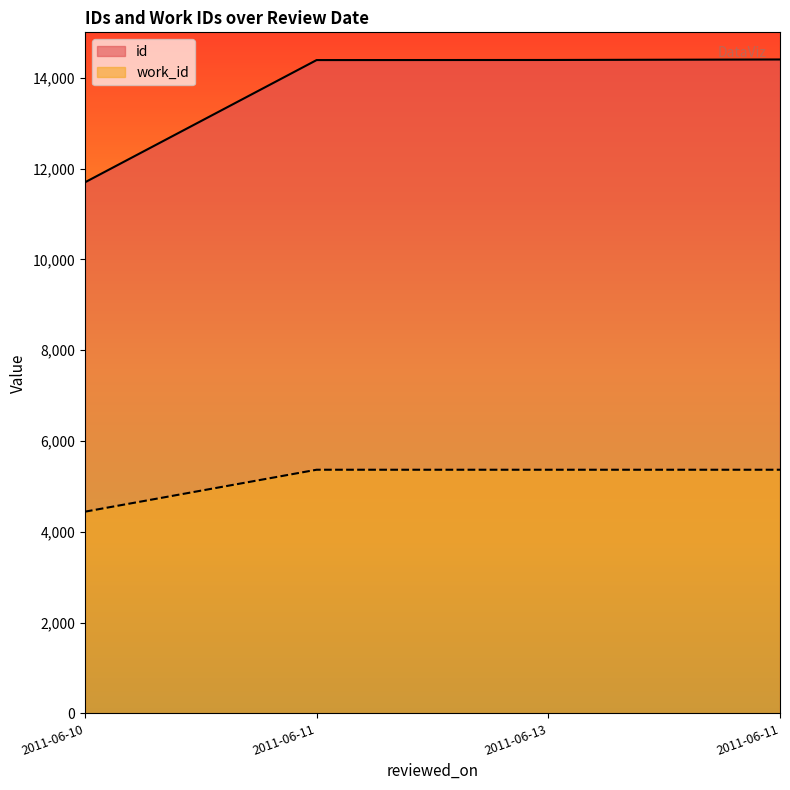

The value of work_id at 2011-06-11 is 7089. True or false?

False